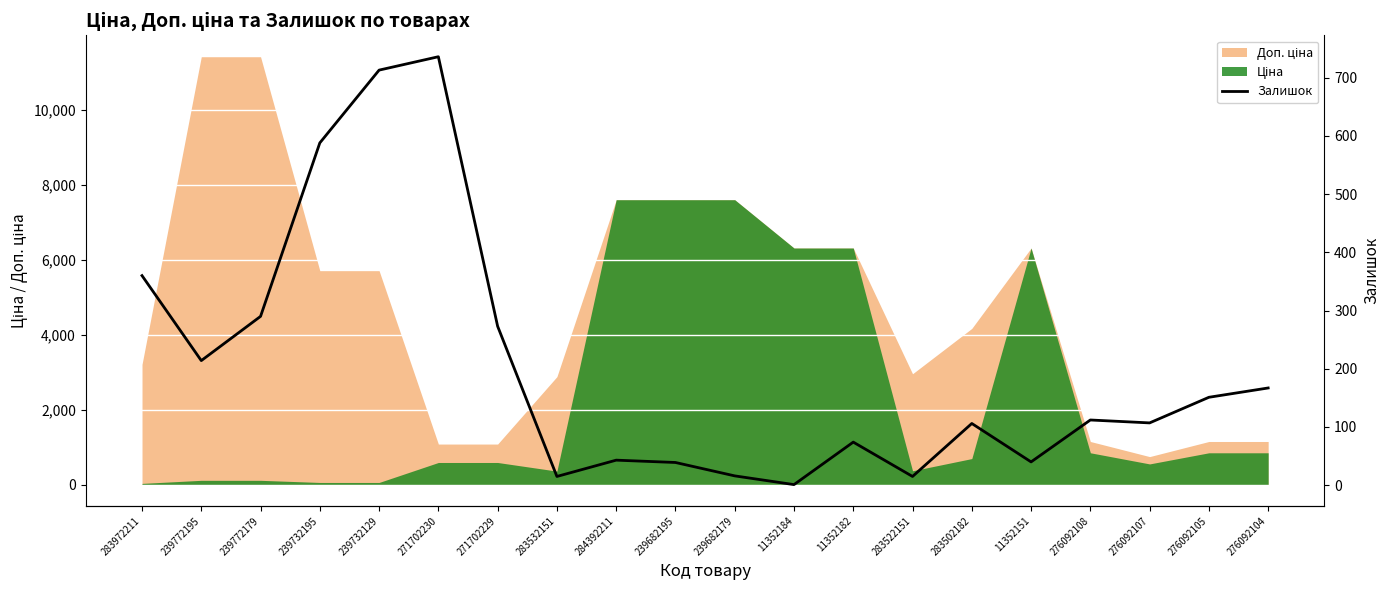

How many lines are shown in the chart?

1